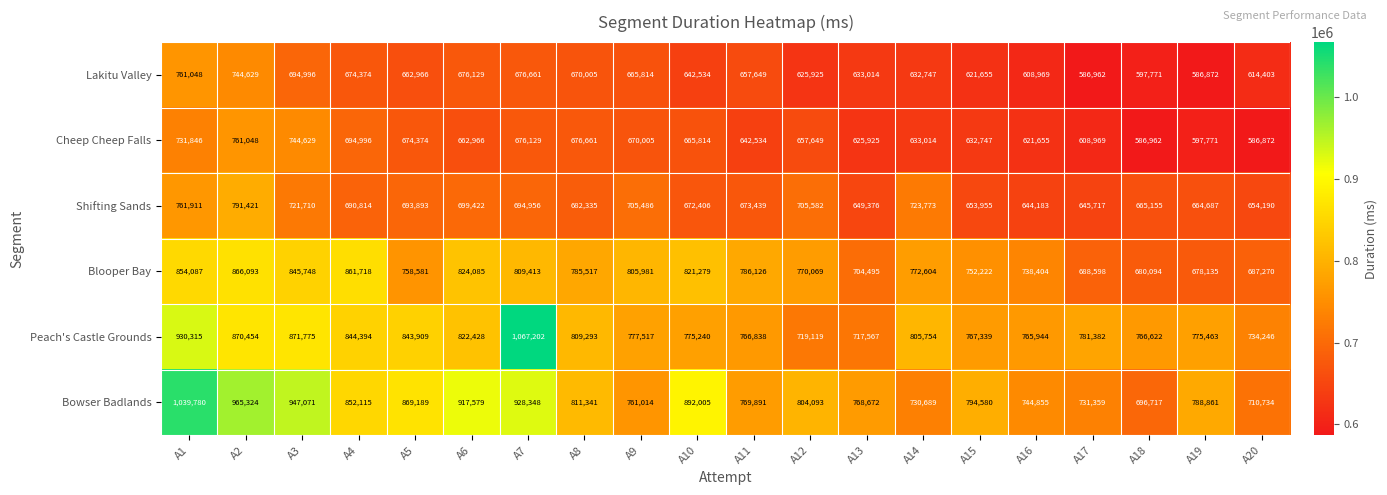

What is the spread (max minus min) of values at A19?

201989